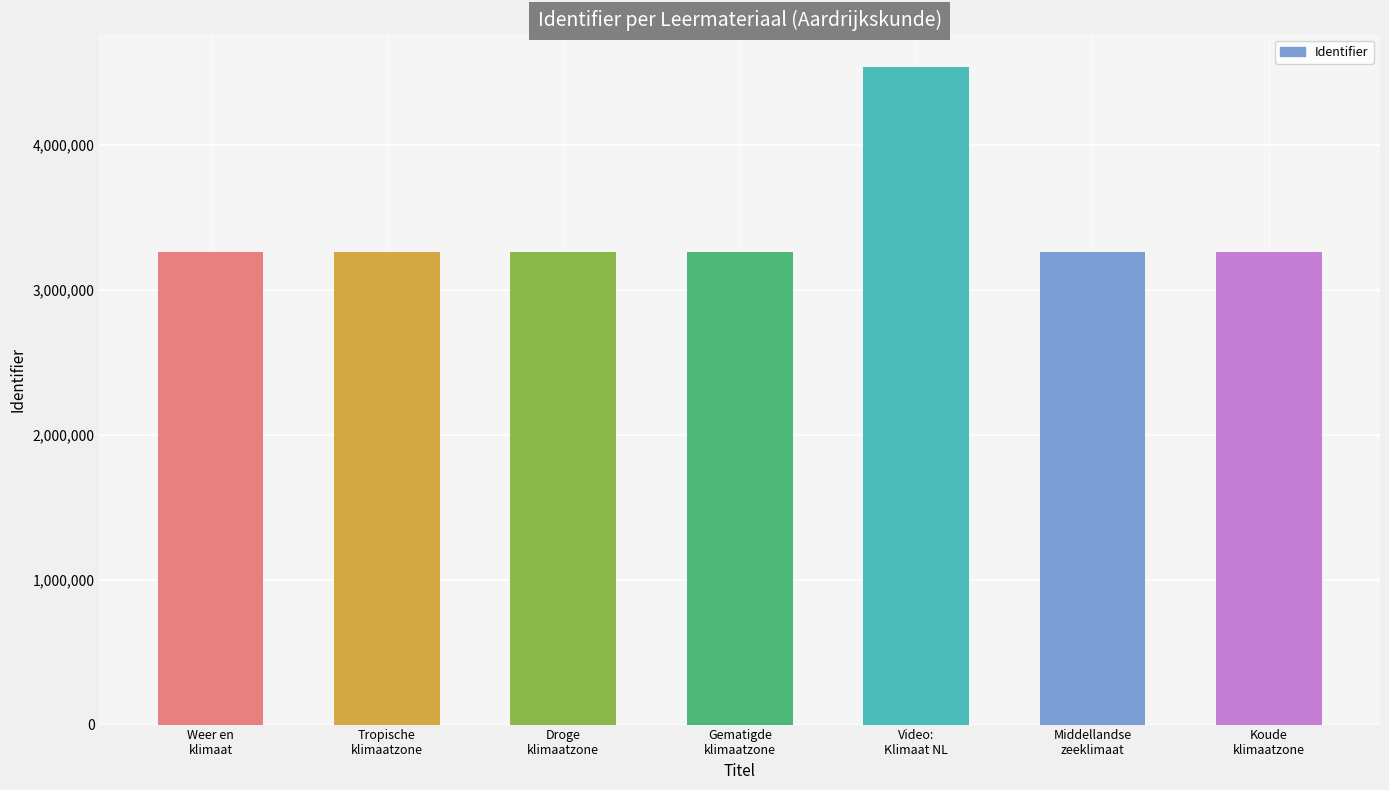

Which label corresponds to the largest value in the chart?

Video:
Klimaat NL